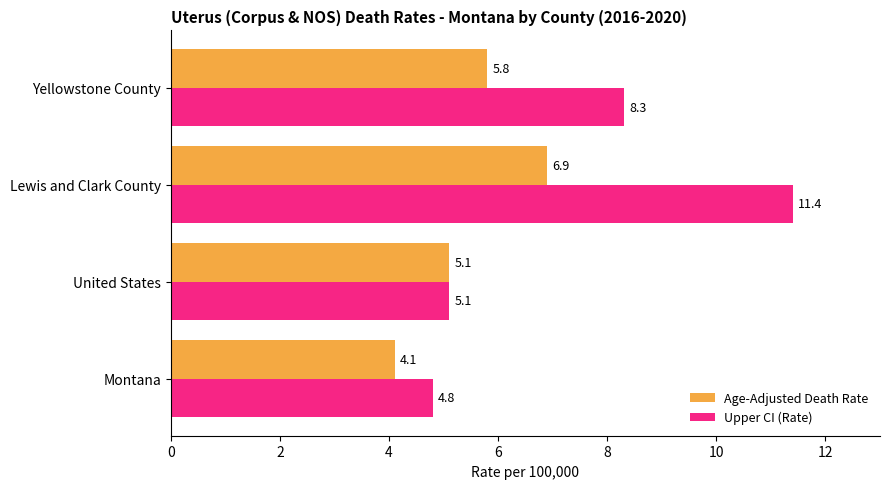

What are all the series names shown in the legend?

Age-Adjusted Death Rate, Upper CI (Rate)